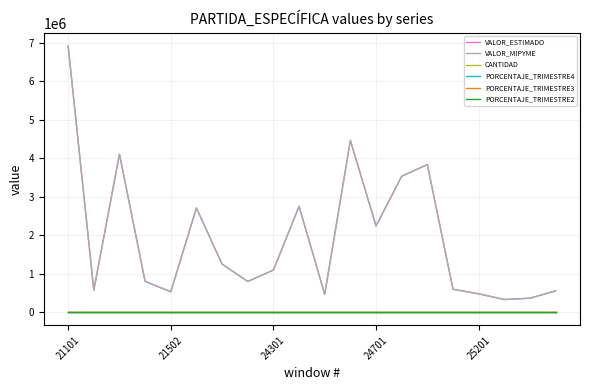

True or false: PORCENTAJE_TRIMESTRE3 and VALOR_ESTIMADO intersect in this chart.

False